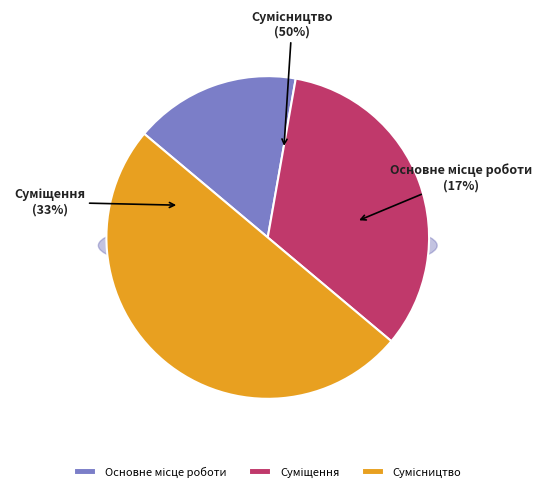

Approximately how many times larger is the value at Основне місце роботи compared to Сумісництво?

0.3